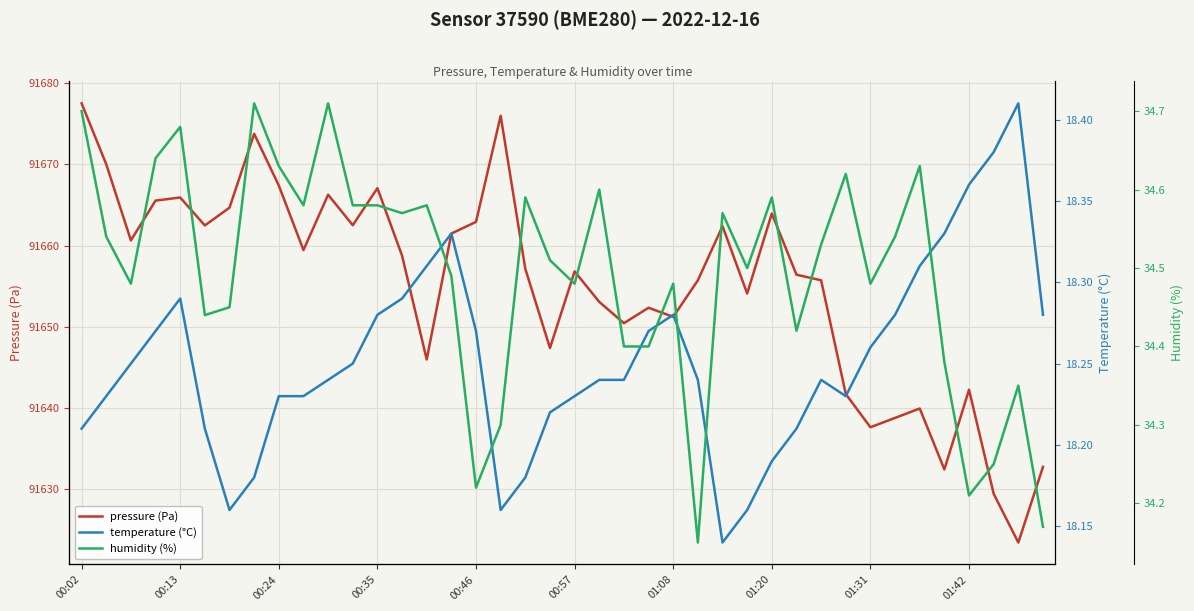

True or false: temperature (°C) has more than 1 points higher than both neighbors.

True